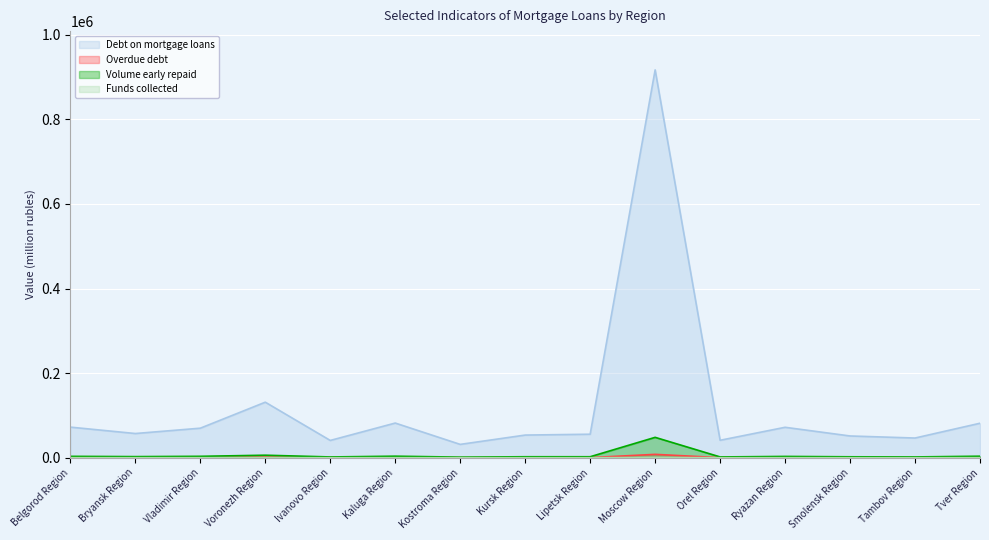

True or false: Debt on mortgage loans and Funds collected intersect in this chart.

False